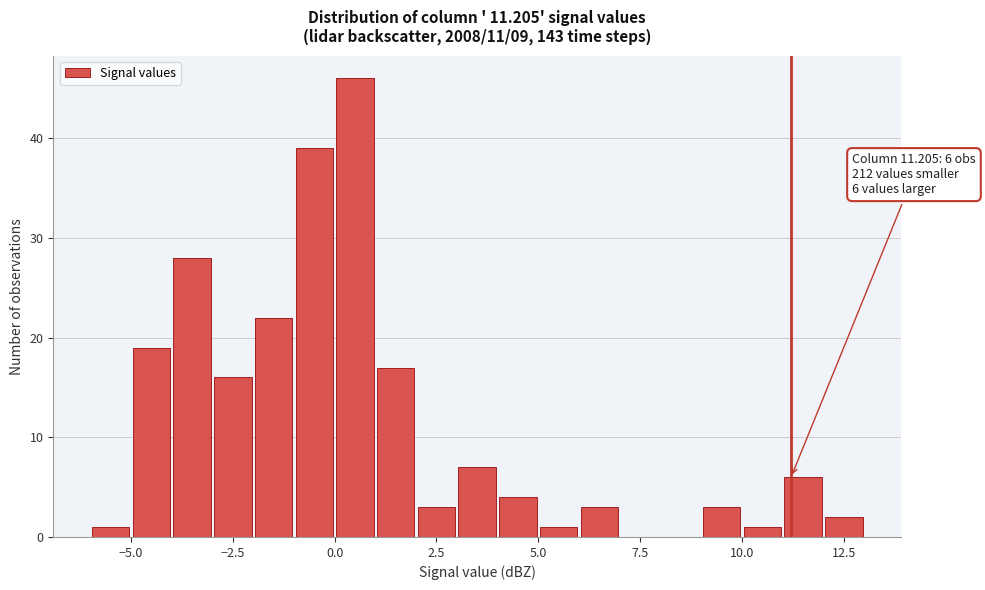

Read against the x-axis, roughly where is the centre of the tallest bar?

0.5